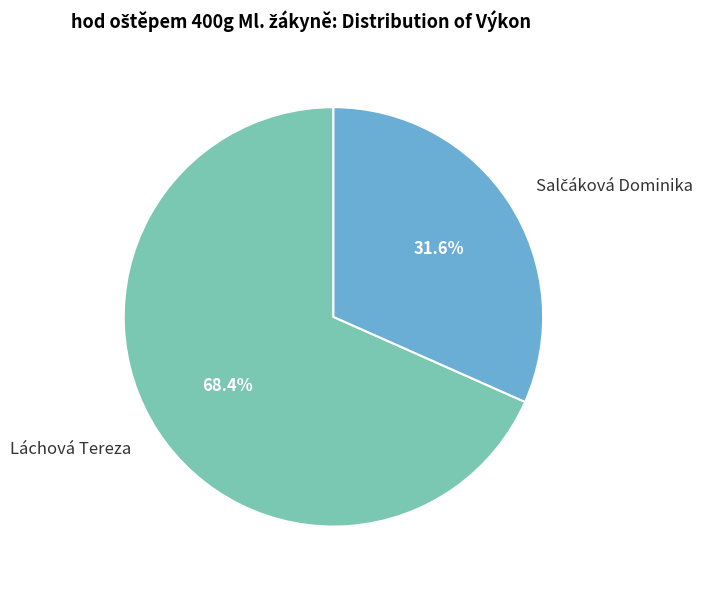

How many slices are in this pie chart?

2